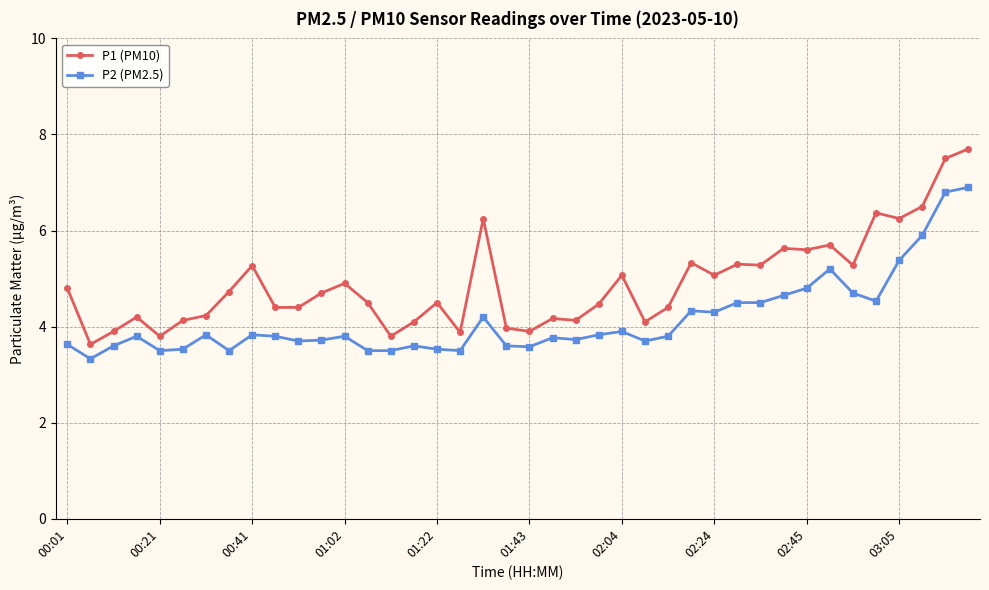

True or false: P1 (PM10) and P2 (PM2.5) cross at least once.

False